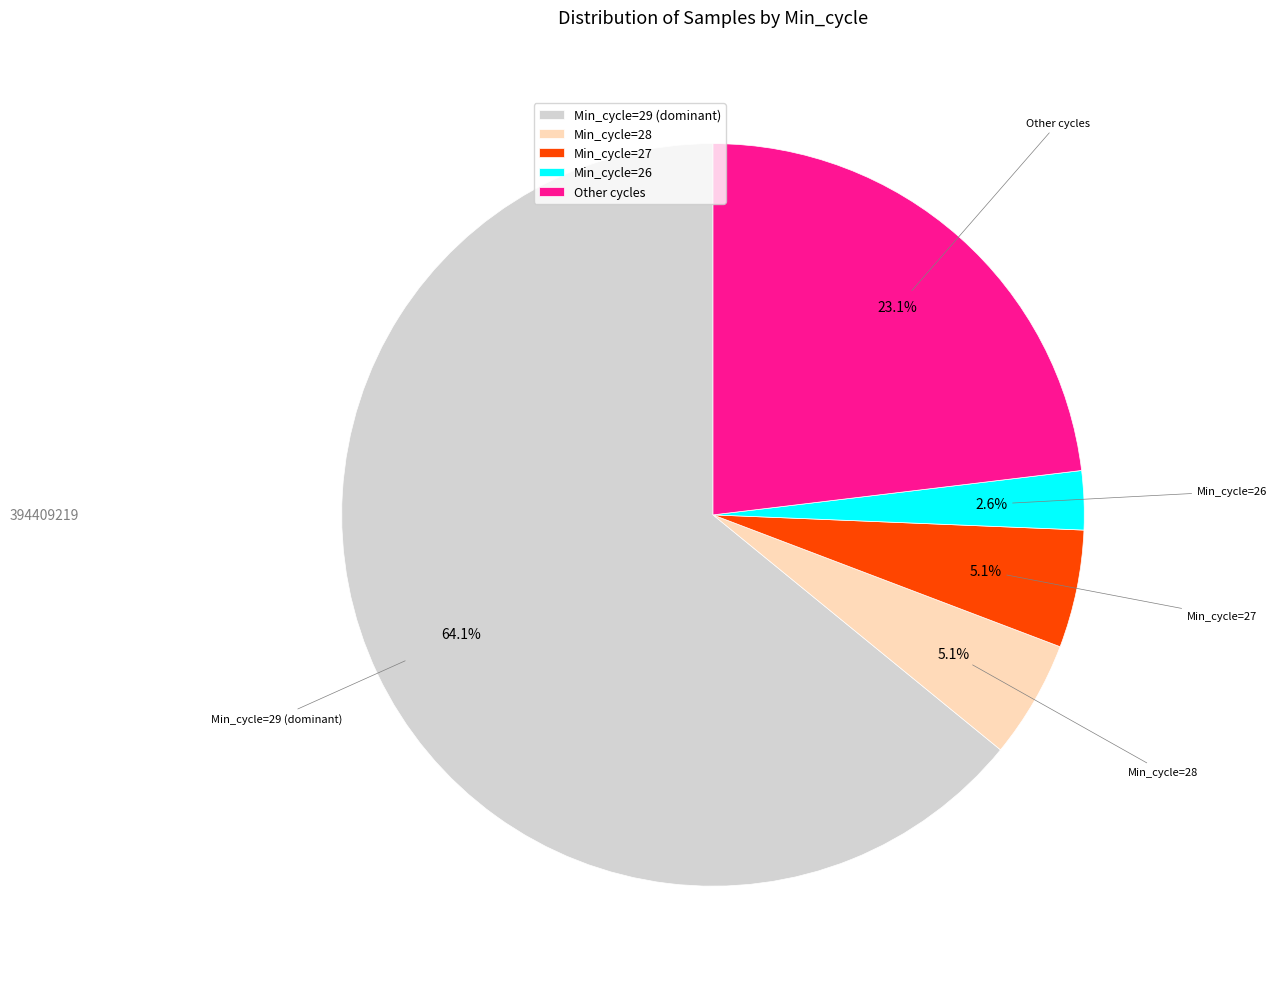

Combined, do Other cycles and Min_cycle=29 (dominant) account for over 50%?

Yes